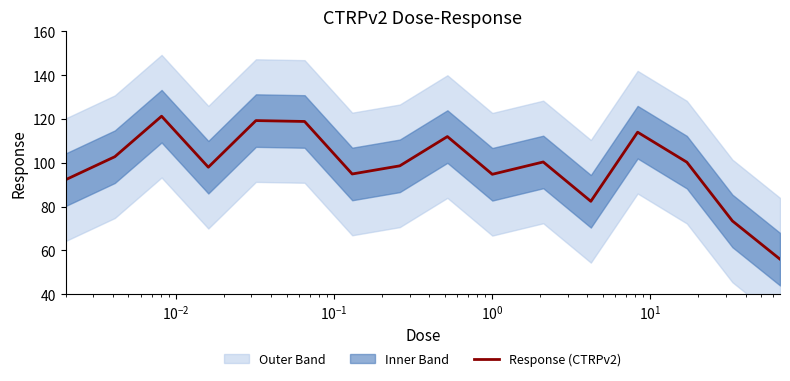

What is the smallest value displayed?

56.0